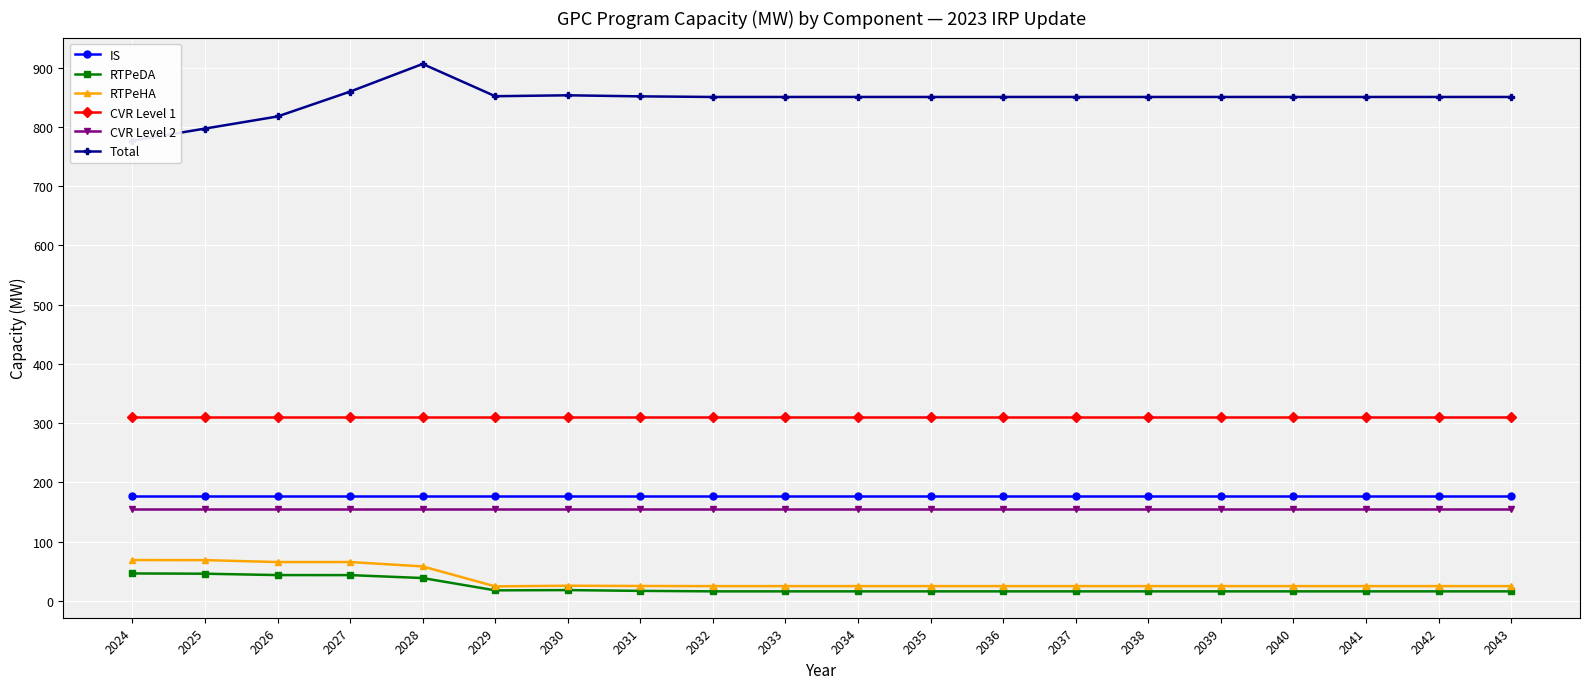

What is the value of the RTPeHA point at the 11th from the left?

25.0